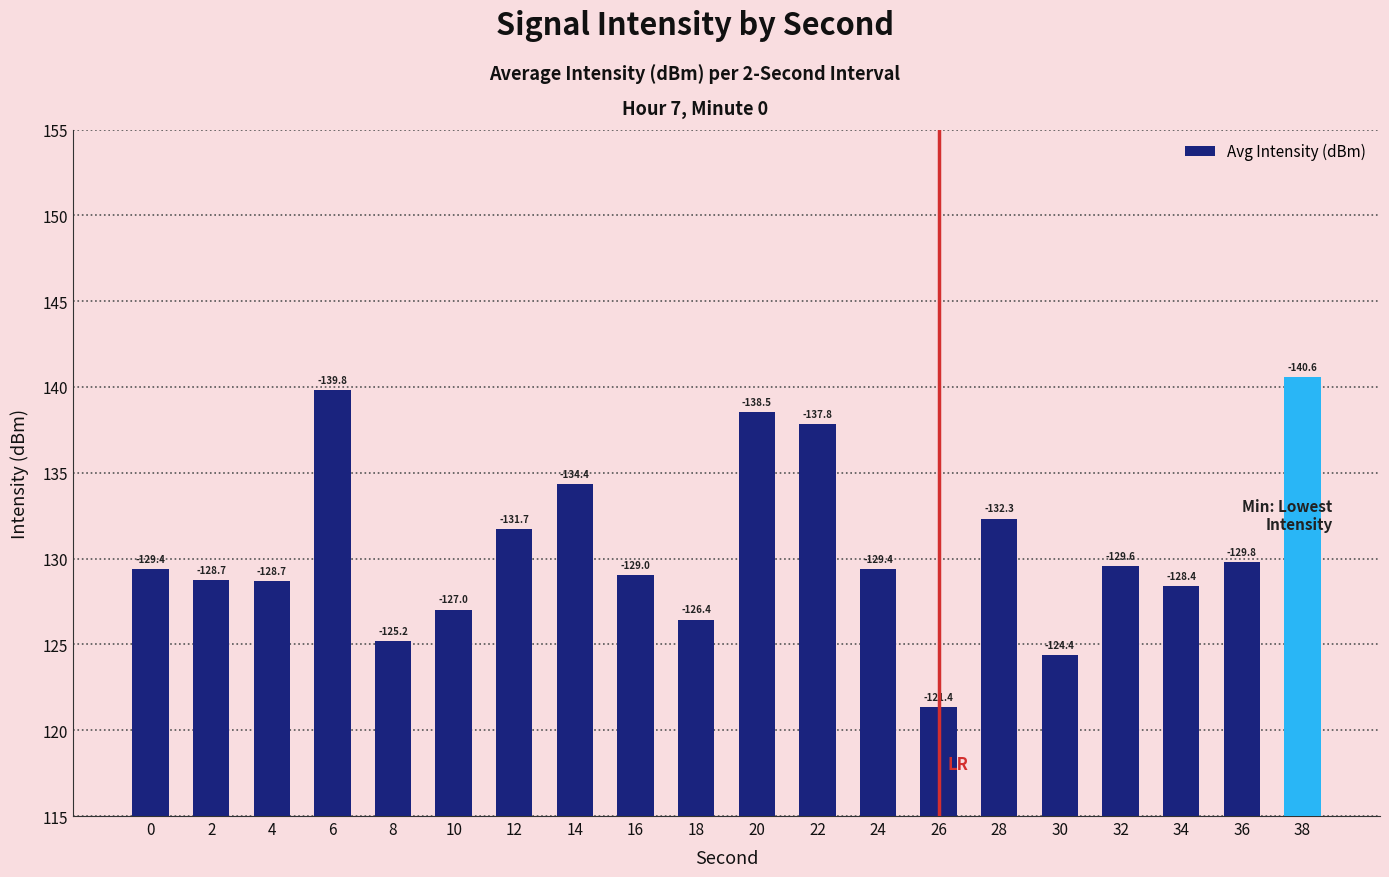

List the labels in order of value, largest first.

38, 6, 20, 22, 14, 28, 12, 36, 32, 0, 24, 16, 2, 4, 34, 10, 18, 8, 30, 26